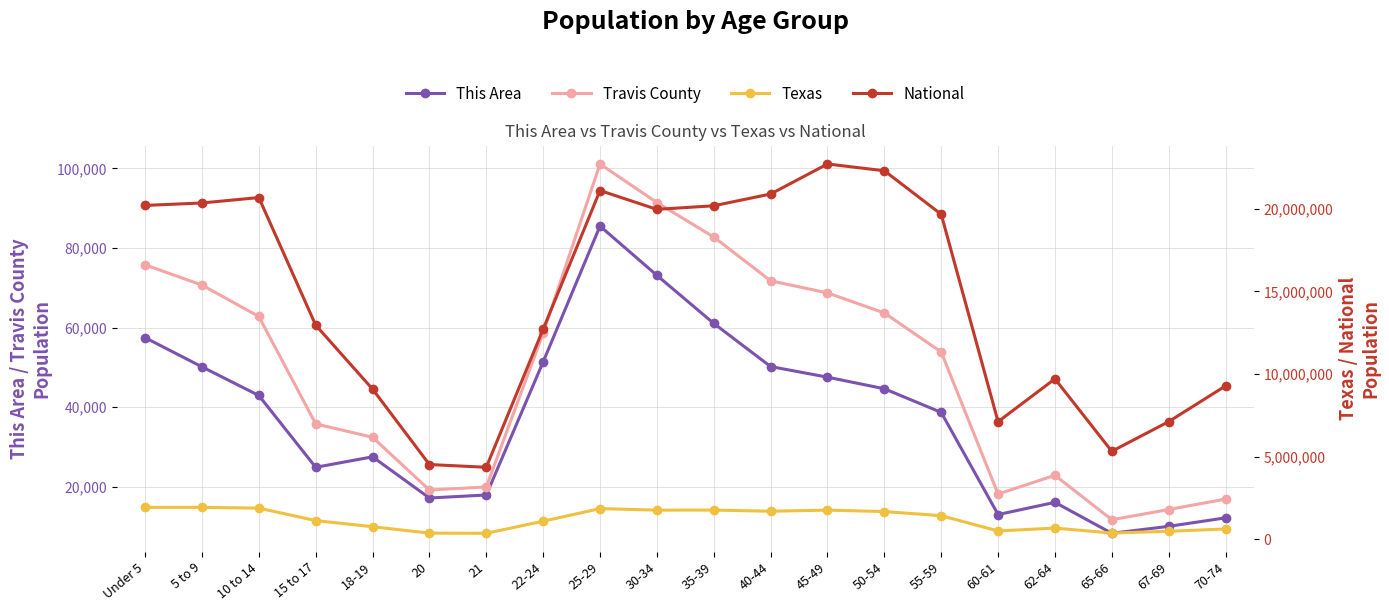

What is the total value across all series at 70-74?

9926360